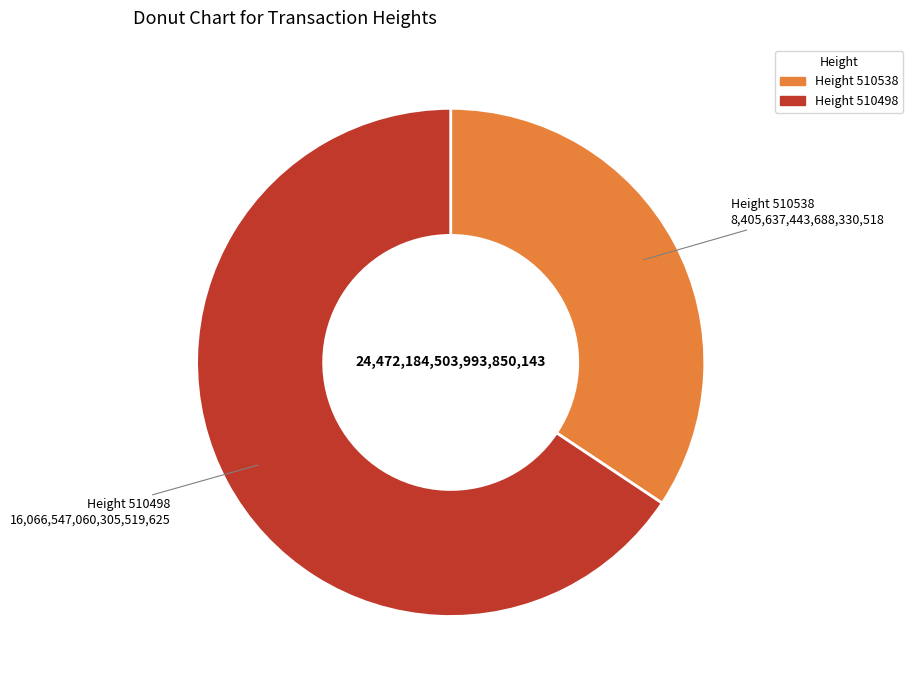

Is there any slice that represents more than half of the pie?

Yes